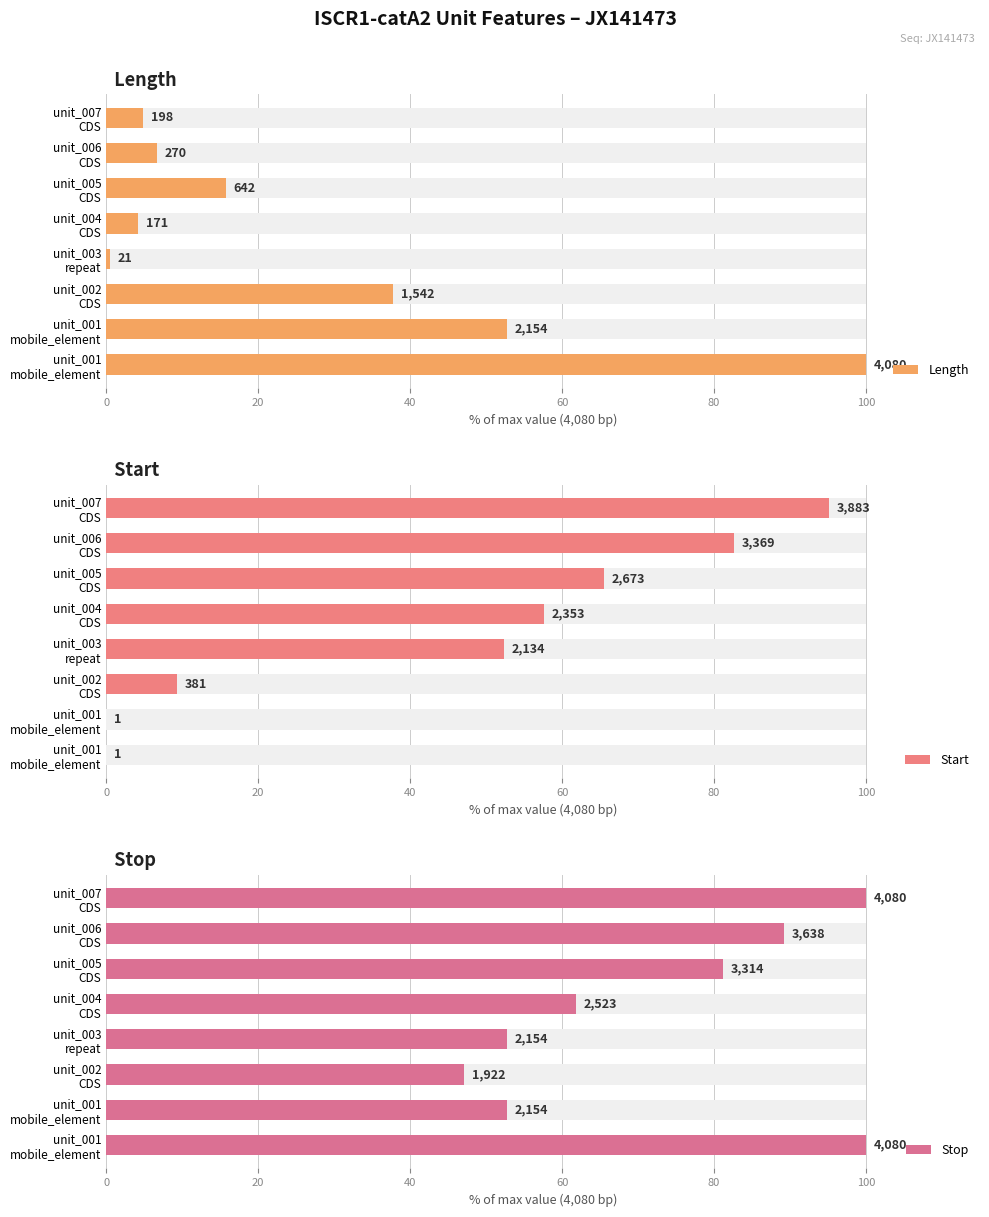

How many data points in Length are above 15?

4